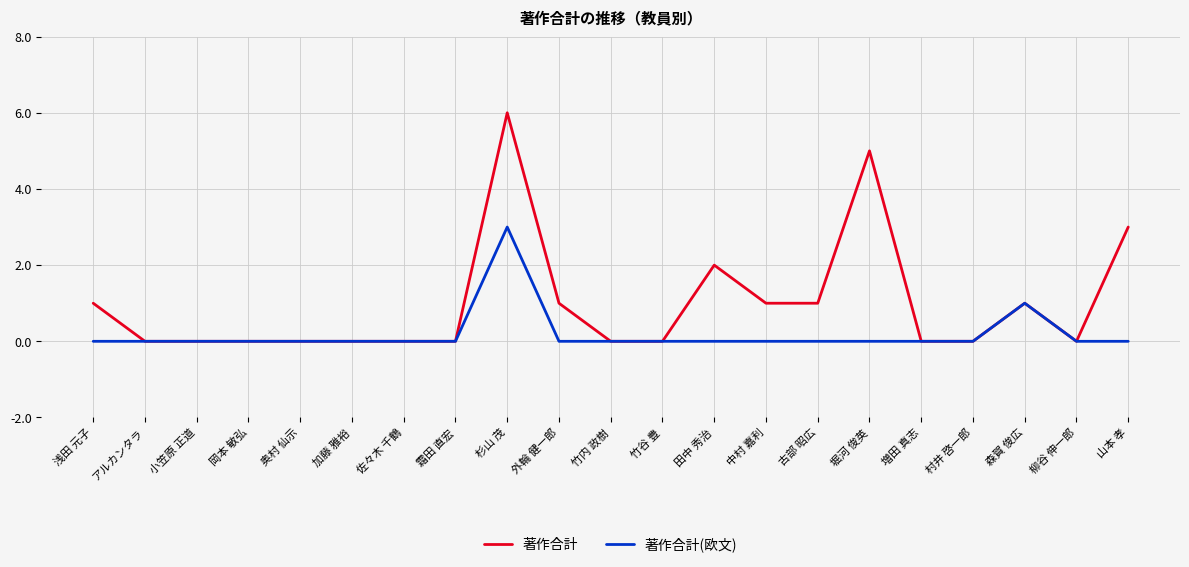

Rank the series at 杉山 茂 from lowest to highest value.

著作合計(欧文), 著作合計